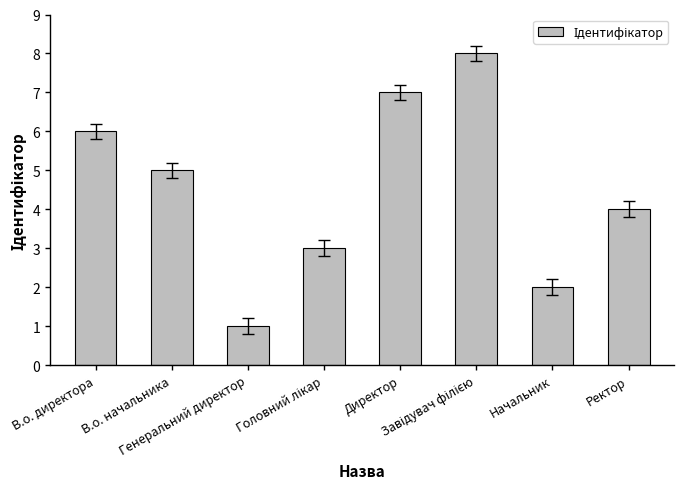

What is the maximum value shown in the chart?

8